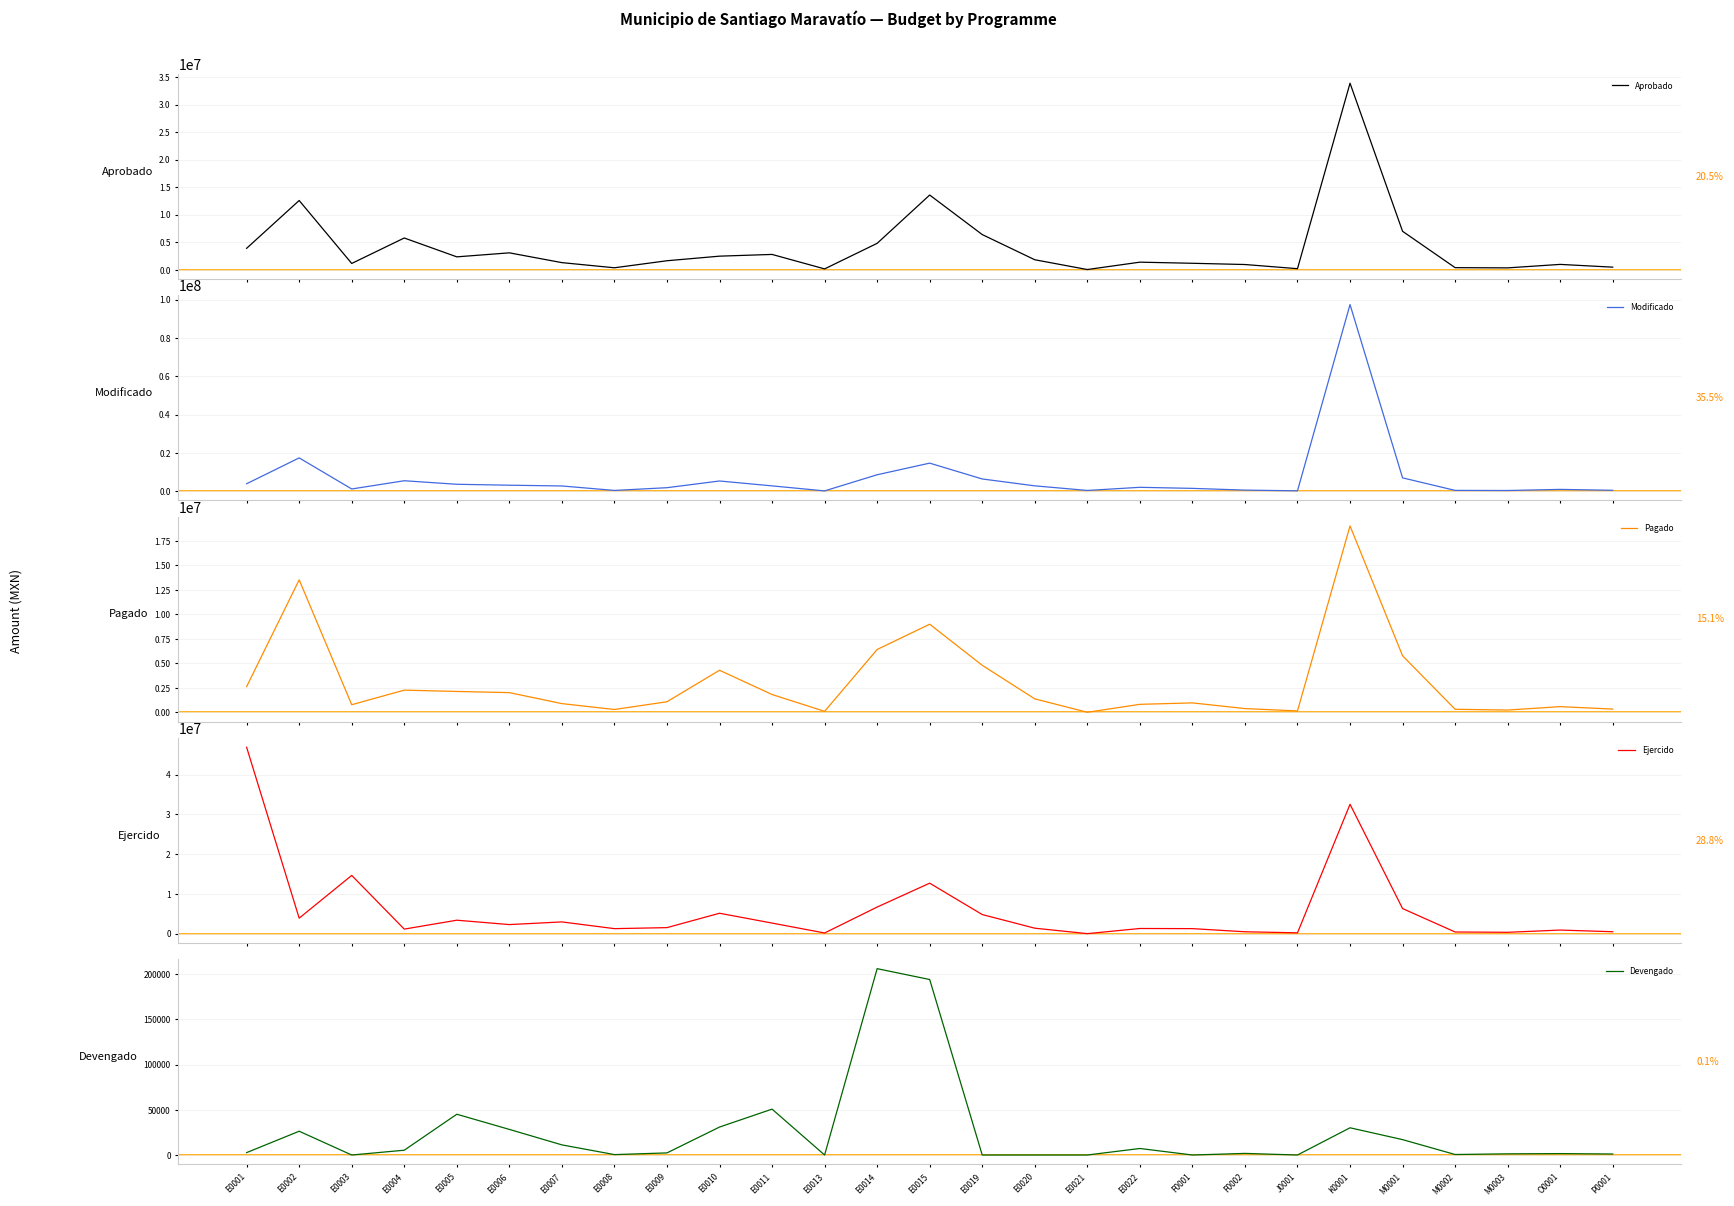

Which series has the largest total across all categories?

Modificado